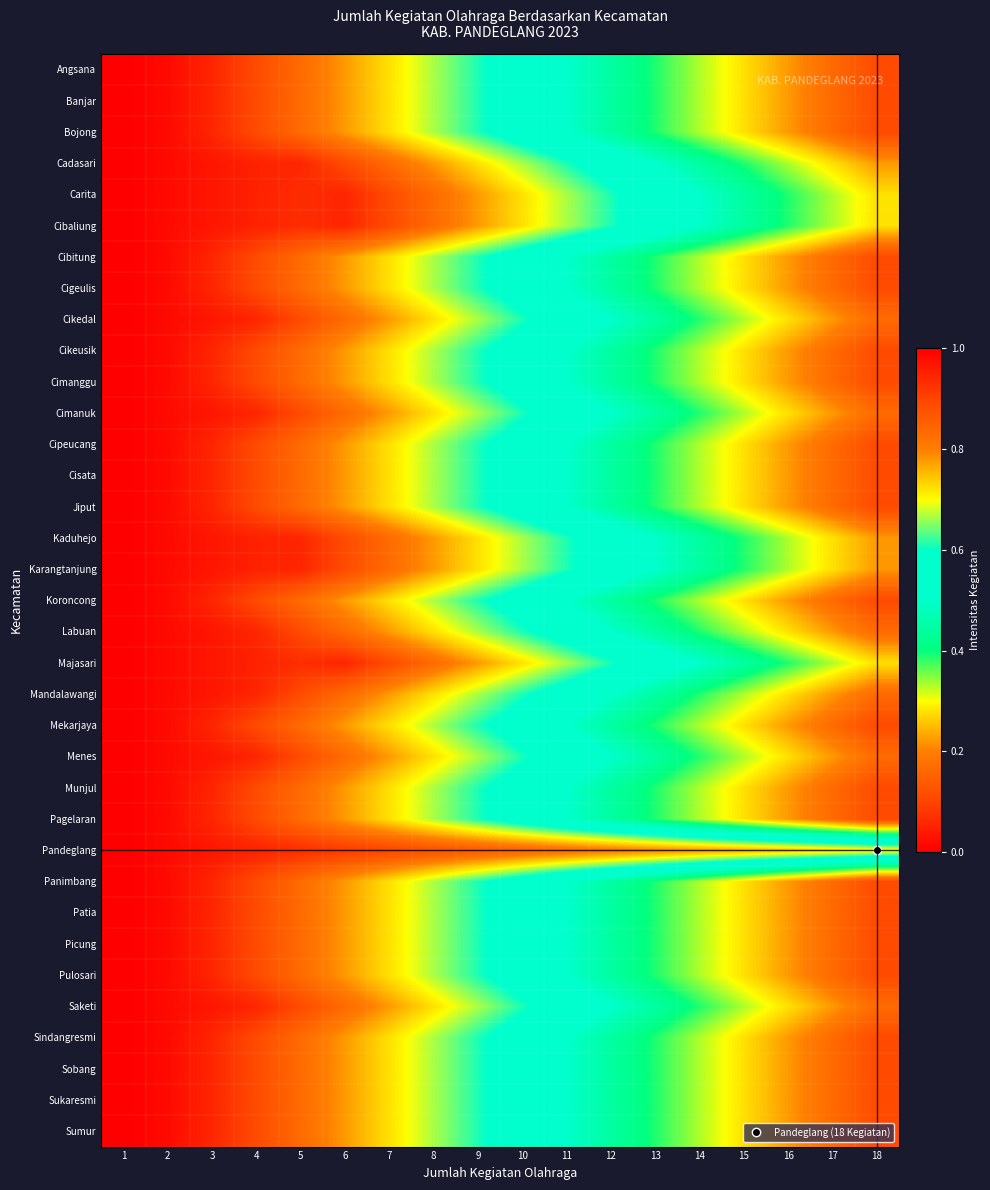

How many distinct data groups are displayed?

35